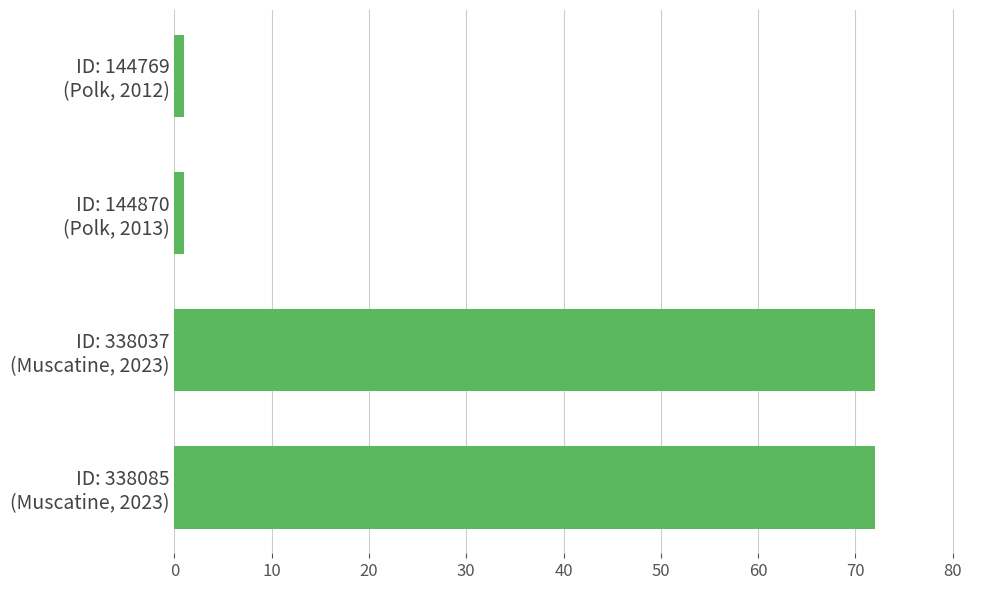

What is the difference between the maximum and minimum values?

71